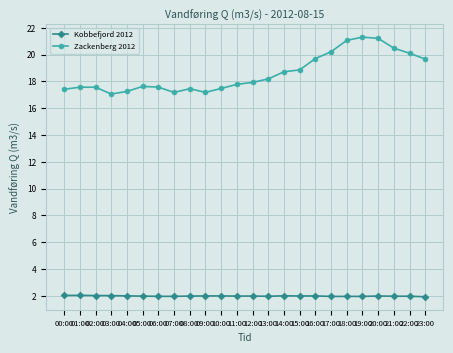

What is the total value across all series at 12:00?

19.9